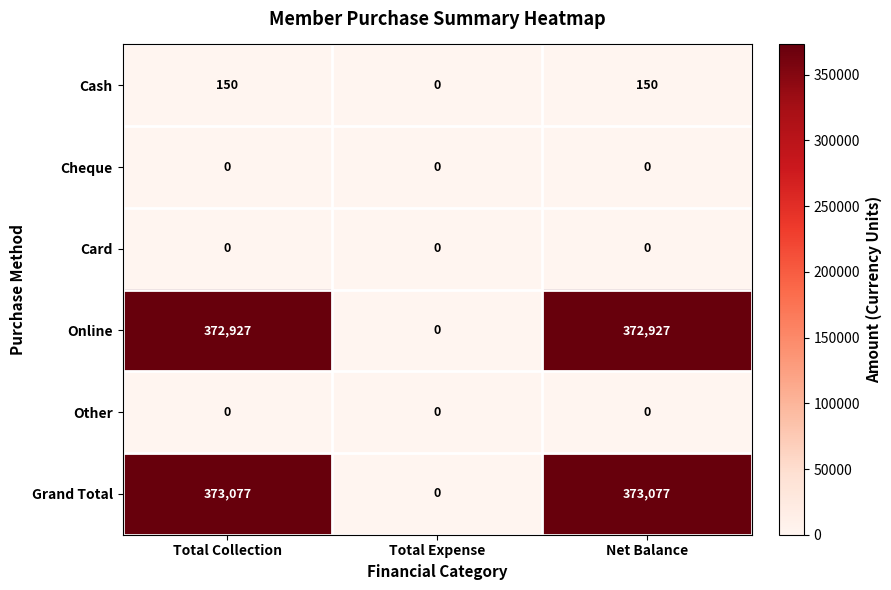

Reading left to right, list all the values displayed in this chart.

Cash: 150	0	150
Cheque: 0	0	0
Card: 0	0	0
Online: 372927	0	372927
Other: 0	0	0
Grand Total: 373077	0	373077